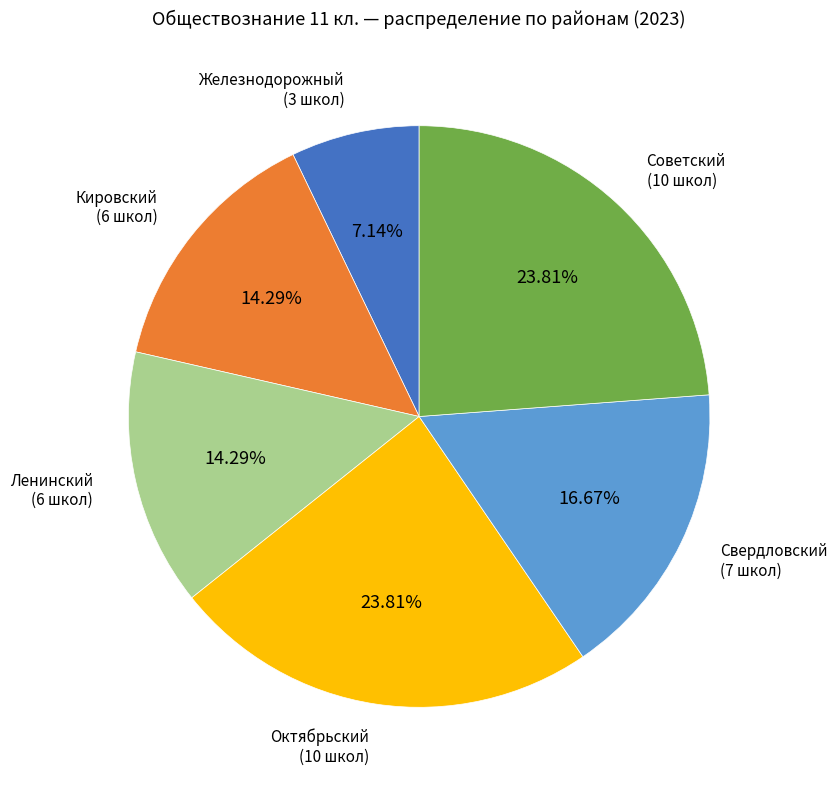

To the nearest percent, what is the difference between the Свердловский and Ленинский slice percentages?

2%